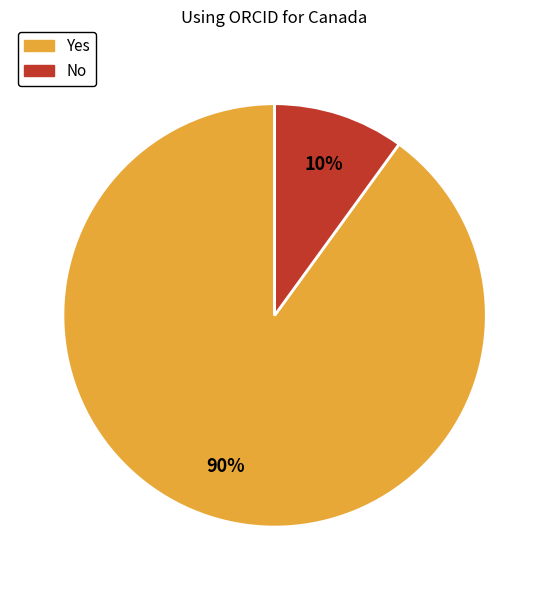

Which category accounts for the majority?

Yes